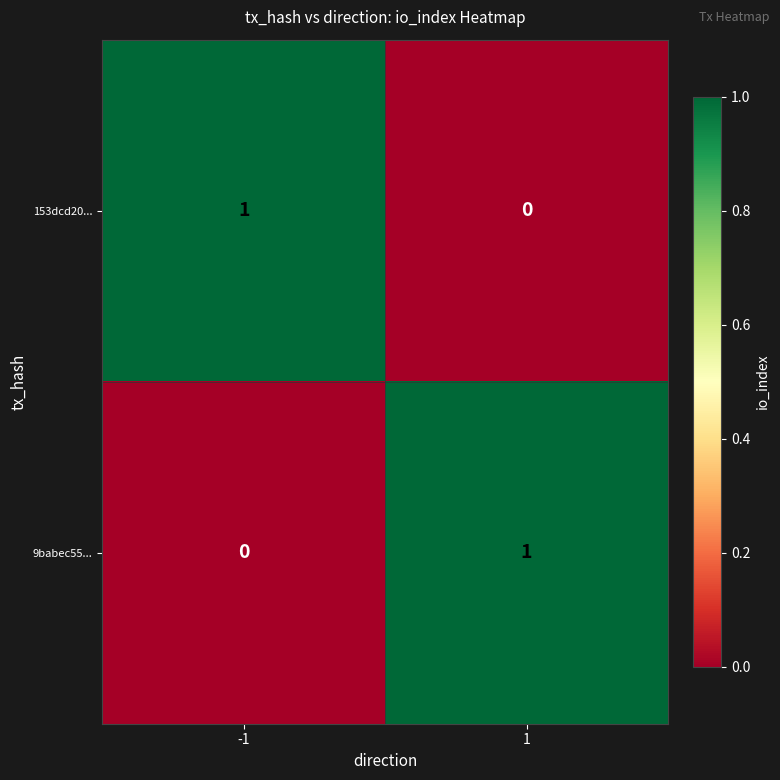

Reading left to right, list all the values displayed in this chart.

153dcd20...: -1=1	1=0
9babec55...: -1=0	1=1